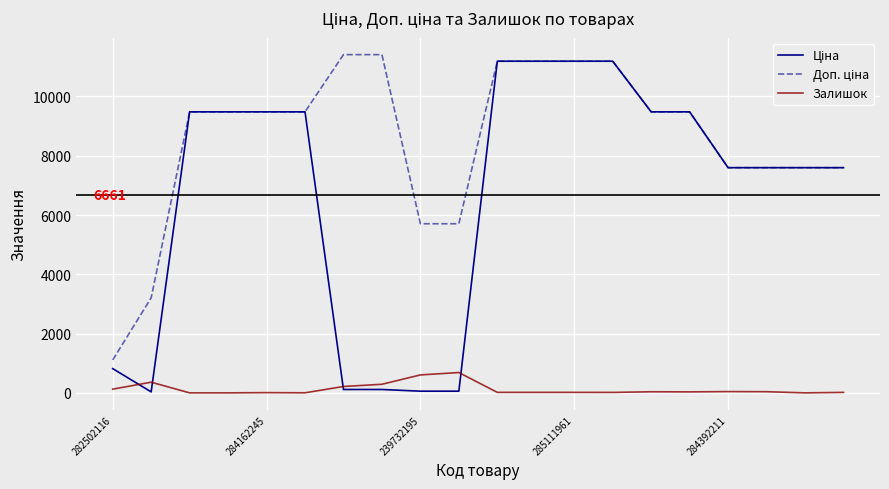

At how many categories does at least one series exceed 8670?

12